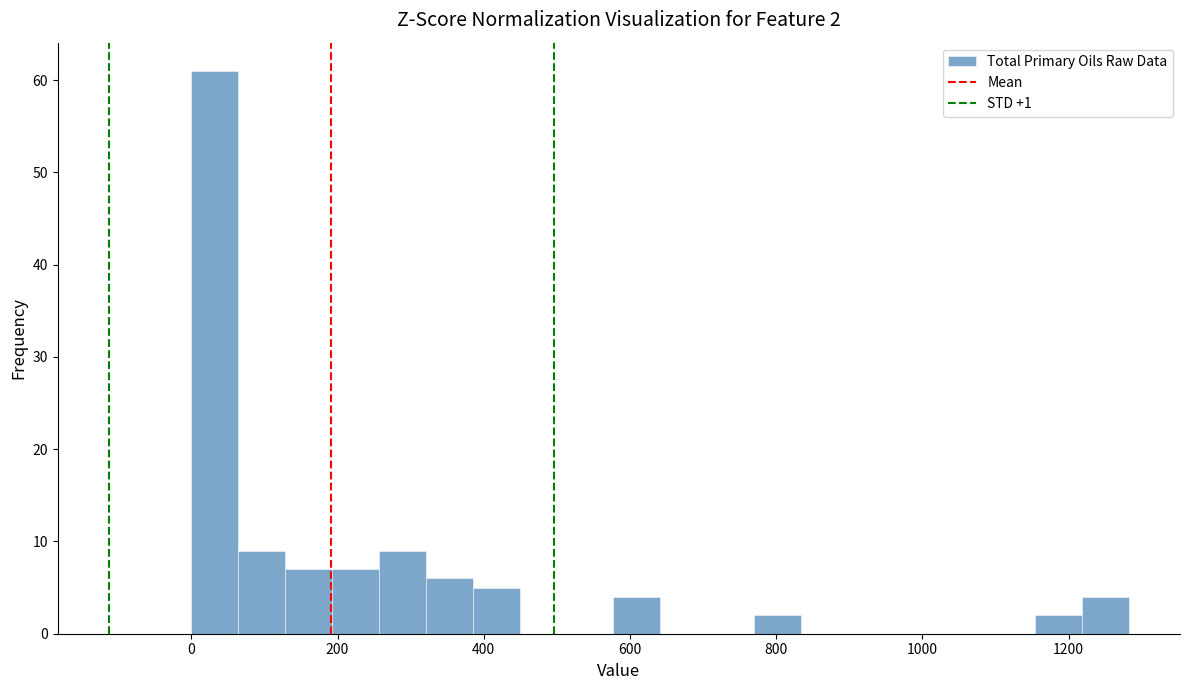

Read against the x-axis, roughly where is the centre of the tallest bar?

40